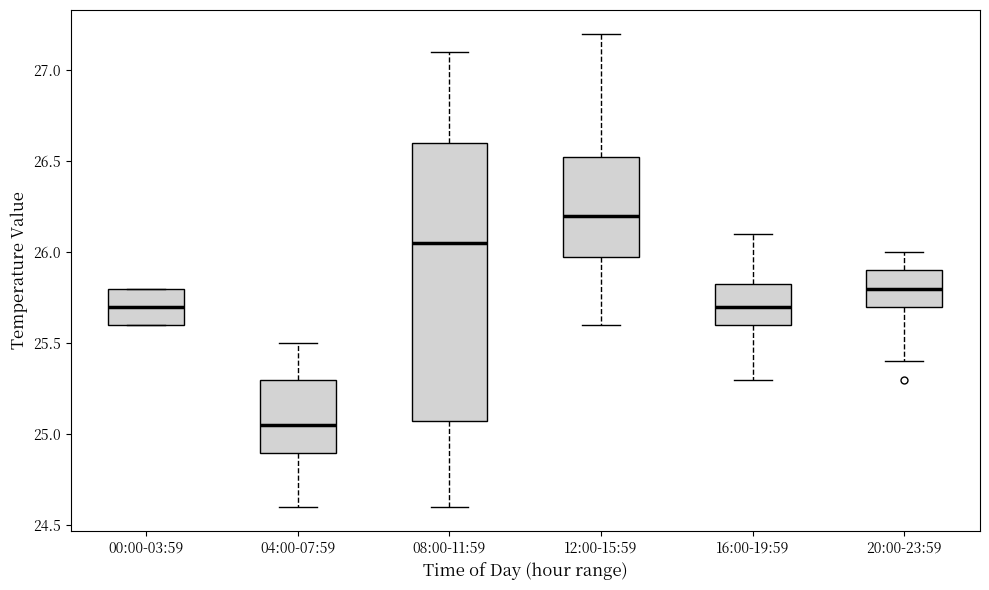

Which box's median line is the lowest?

04:00-07:59